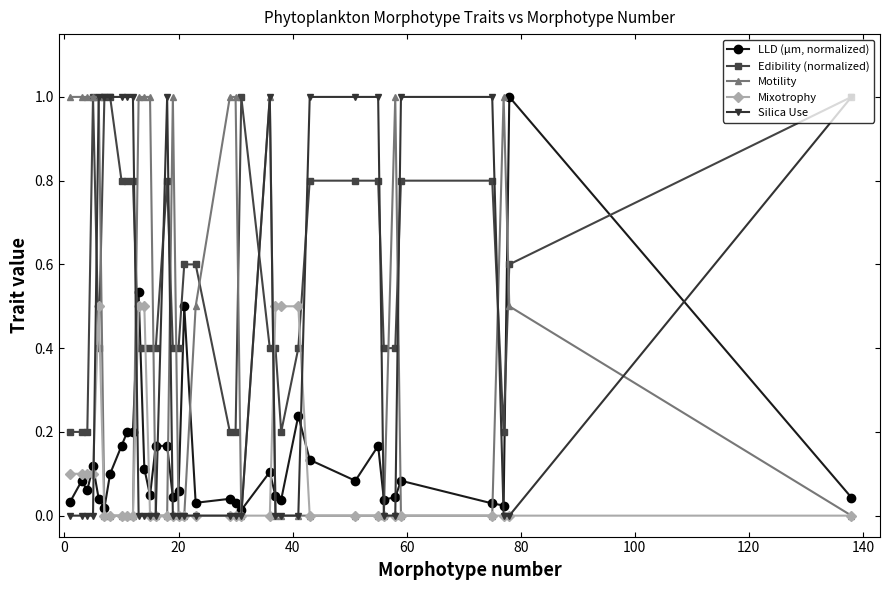

What is the highest value of the Silica Use series?

1.0